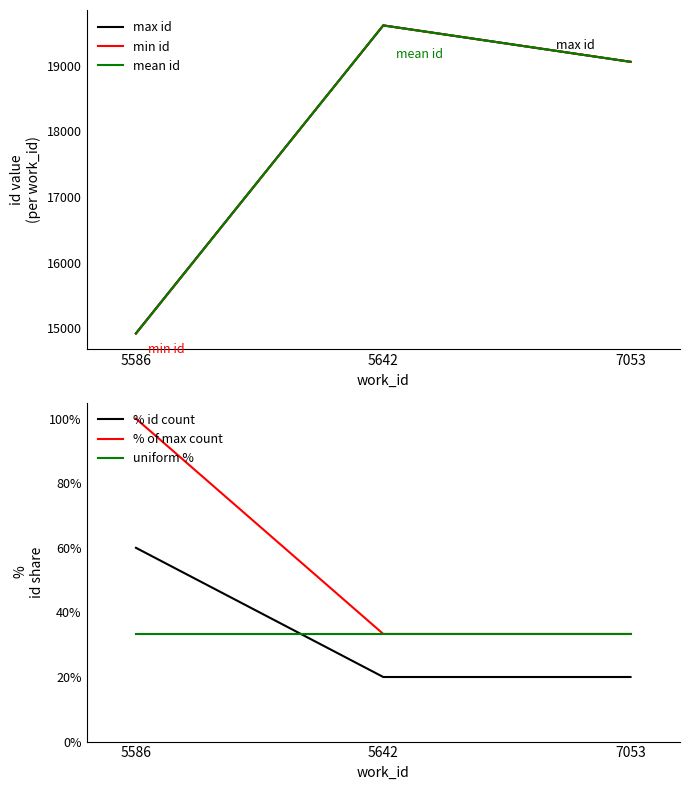

How many lines are shown in the chart?

6